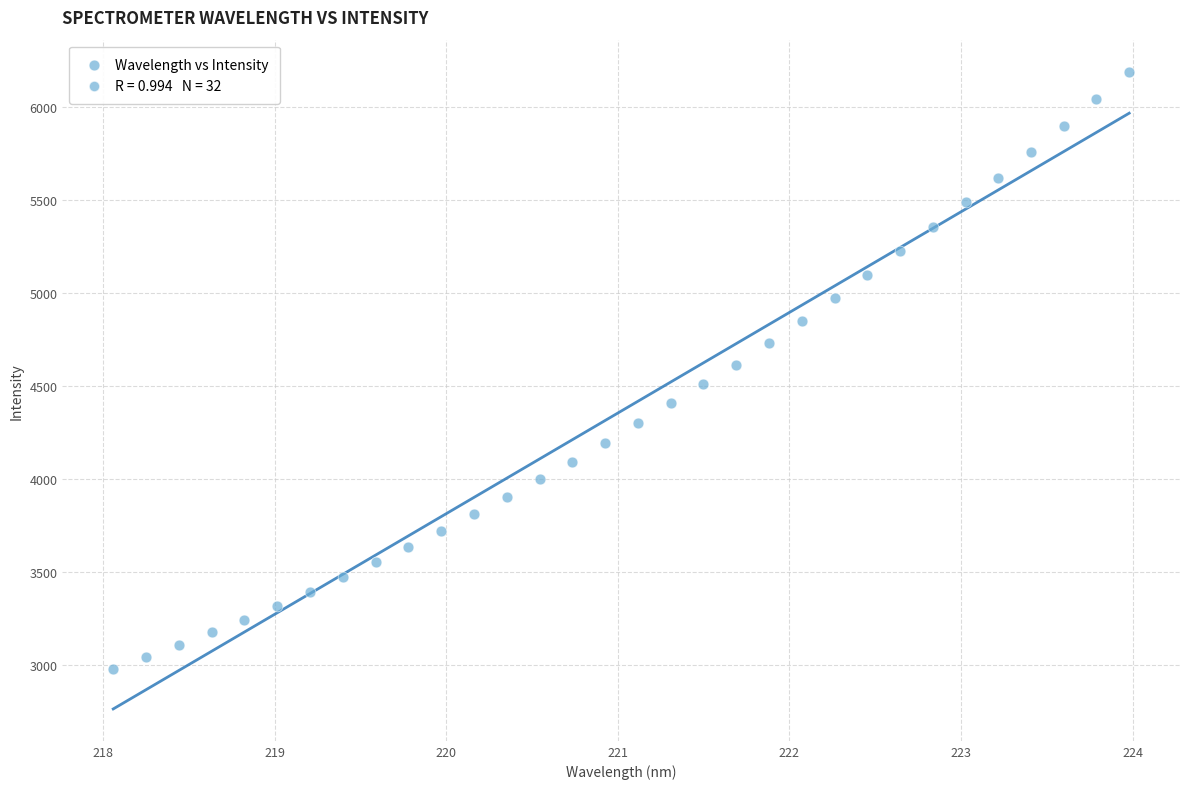

What is the range of Y values (max minus min)?

3210.6